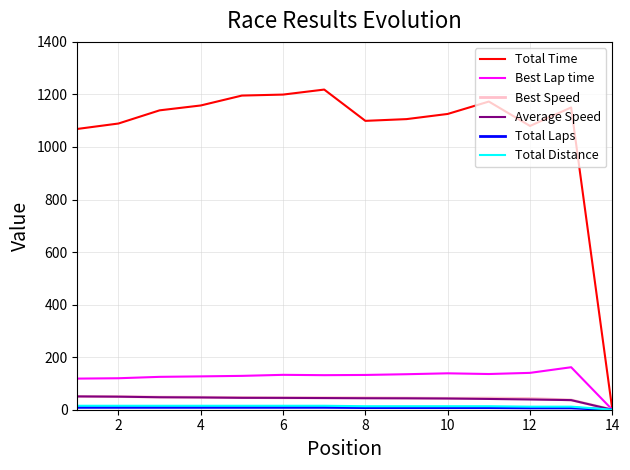

How many lines are shown in the chart?

6